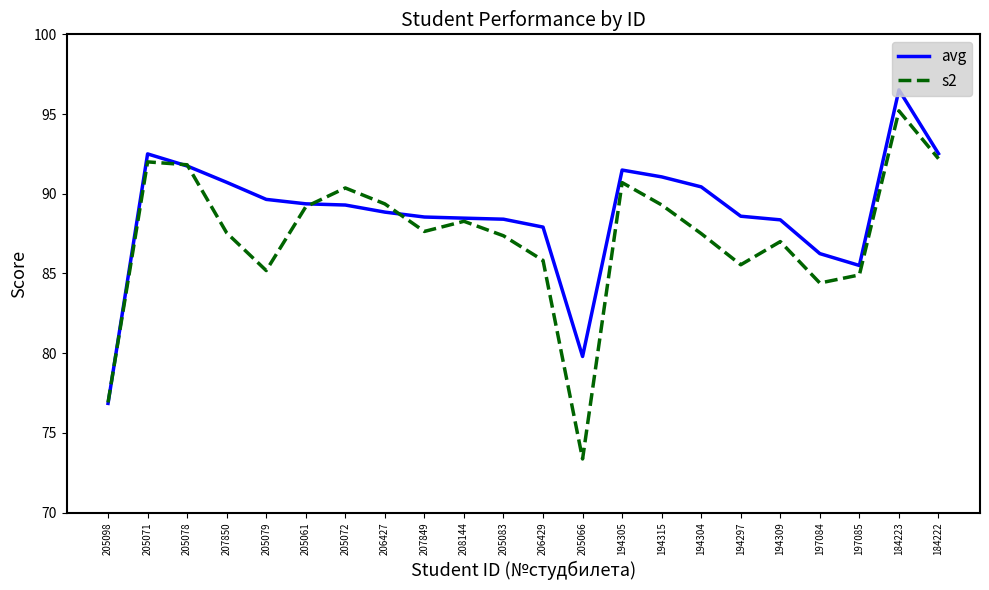

In s2, how many points are lower than both neighbors (excluding endpoints)?

5